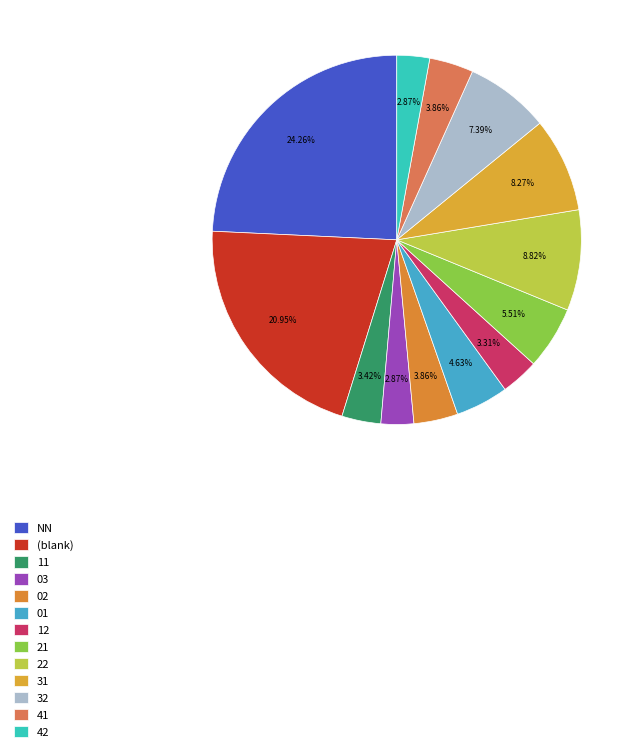

To the nearest percent, what percentage of the pie is 01?

5%